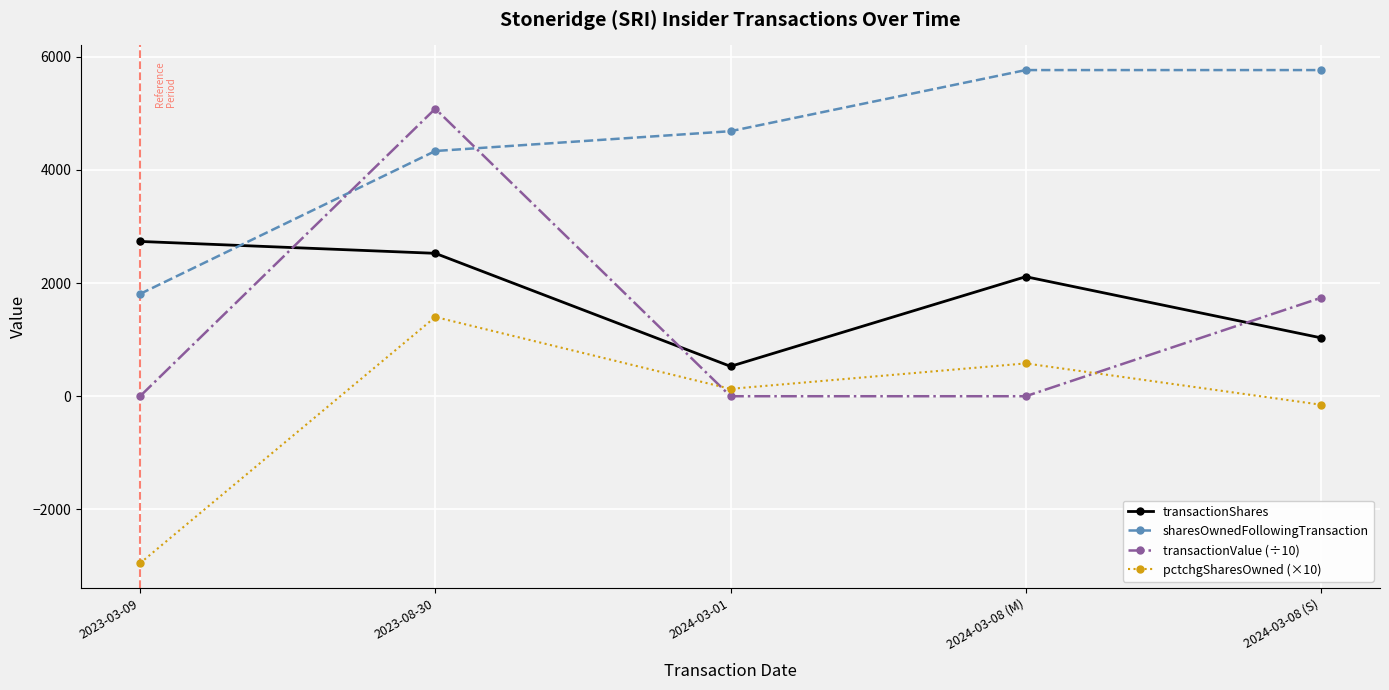

What is the smallest value displayed?

-2950.0